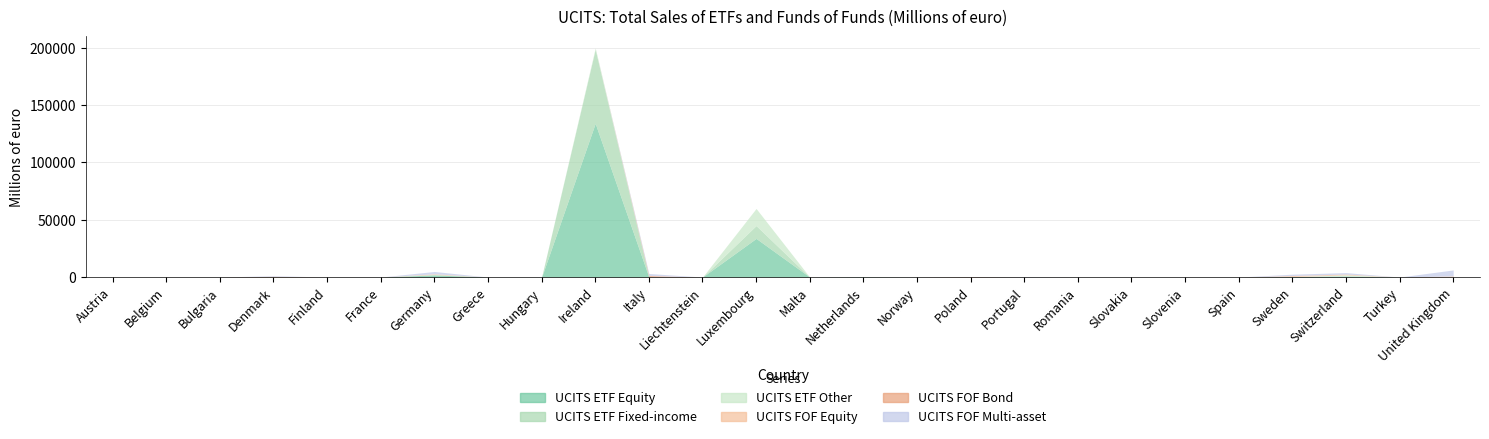

Between Norway and Spain, which is larger?

Norway